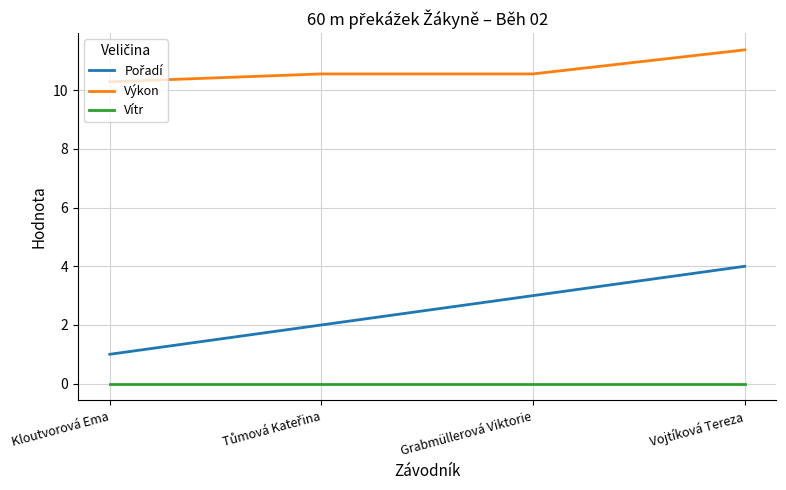

Which category has the highest value across all series?

Vojtíková Tereza